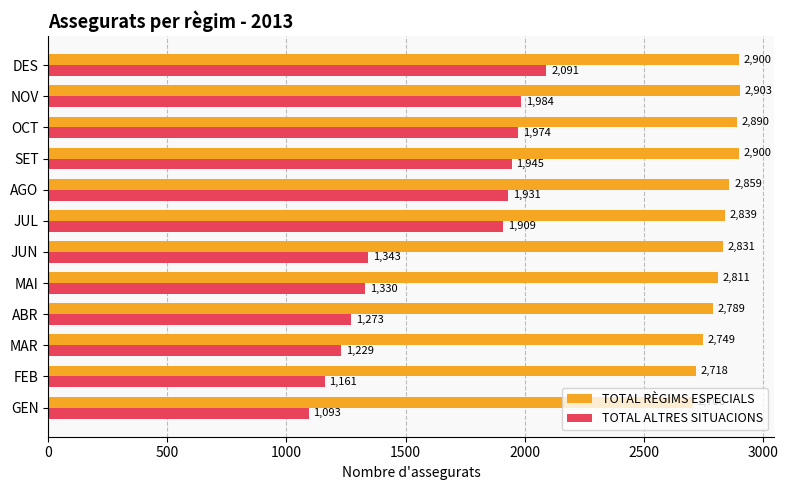

Rank the series by their average value, from lowest to highest.

TOTAL ALTRES SITUACIONS, TOTAL RÈGIMS ESPECIALS